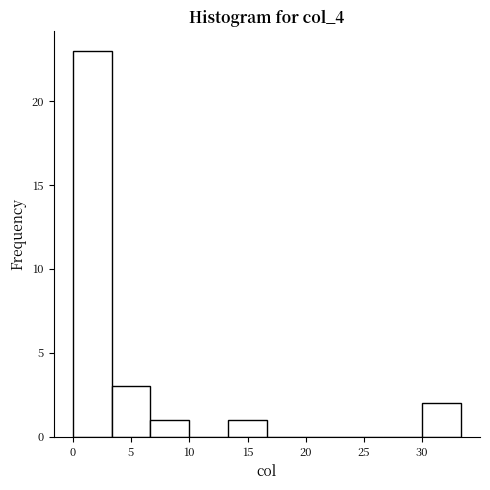

What is the height of the bar covering 30.0 to 33.5 on the x-axis? Neither the bar edges nor the heights are printed on the chart, so give them approximately, as read against the axes.

2